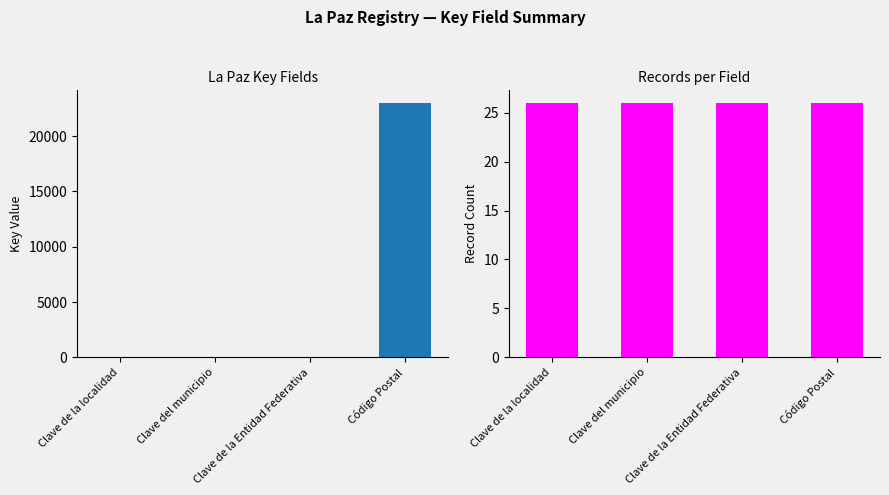

Reading left to right, transcribe all the data shown in this chart.

La Paz key values: 1	1	3	23000
Record counts: 26	26	26	26